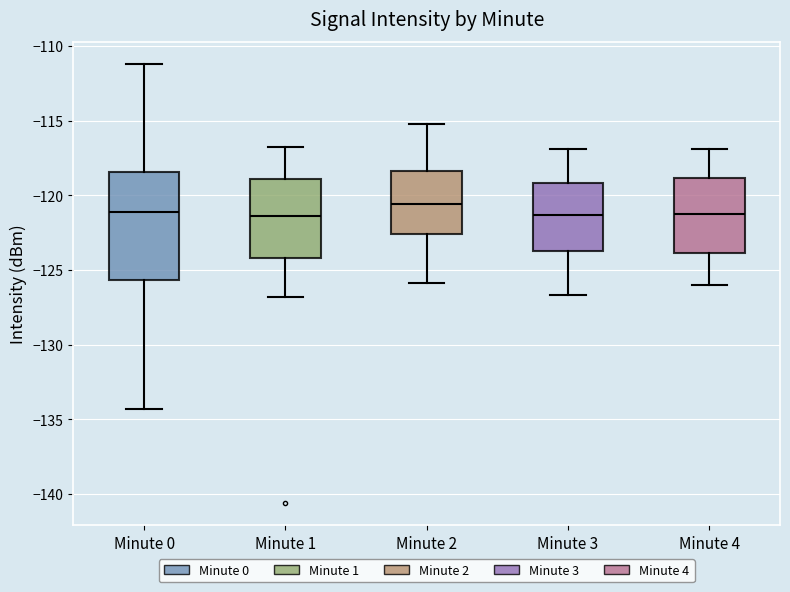

Reading left to right, read every box against the y-axis: the position of its median line, the range the box covers, and the ends of its whiskers. The values are not printed on the chart, so give them approximately, as read against the axis.

Minute 0: median -121.0, box -125.5 to -118.5, whiskers -134.5 to -111.0
Minute 1: median -121.5, box -124.0 to -119.0, whiskers -127.0 to -117.0
Minute 2: median -120.5, box -122.5 to -118.5, whiskers -126.0 to -115.0
Minute 3: median -121.5, box -123.5 to -119.0, whiskers -126.5 to -117.0
Minute 4: median -121.0, box -124.0 to -119.0, whiskers -126.0 to -117.0